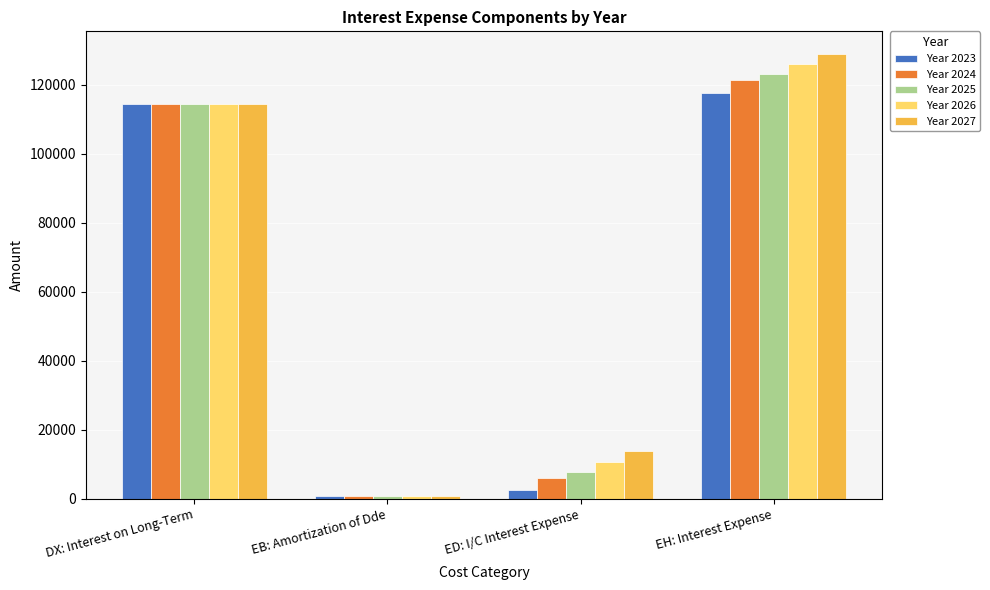

Is the value of Year 2023 at DX: Interest on Long-Term greater than the value of Year 2024 at EH: Interest Expense?

No